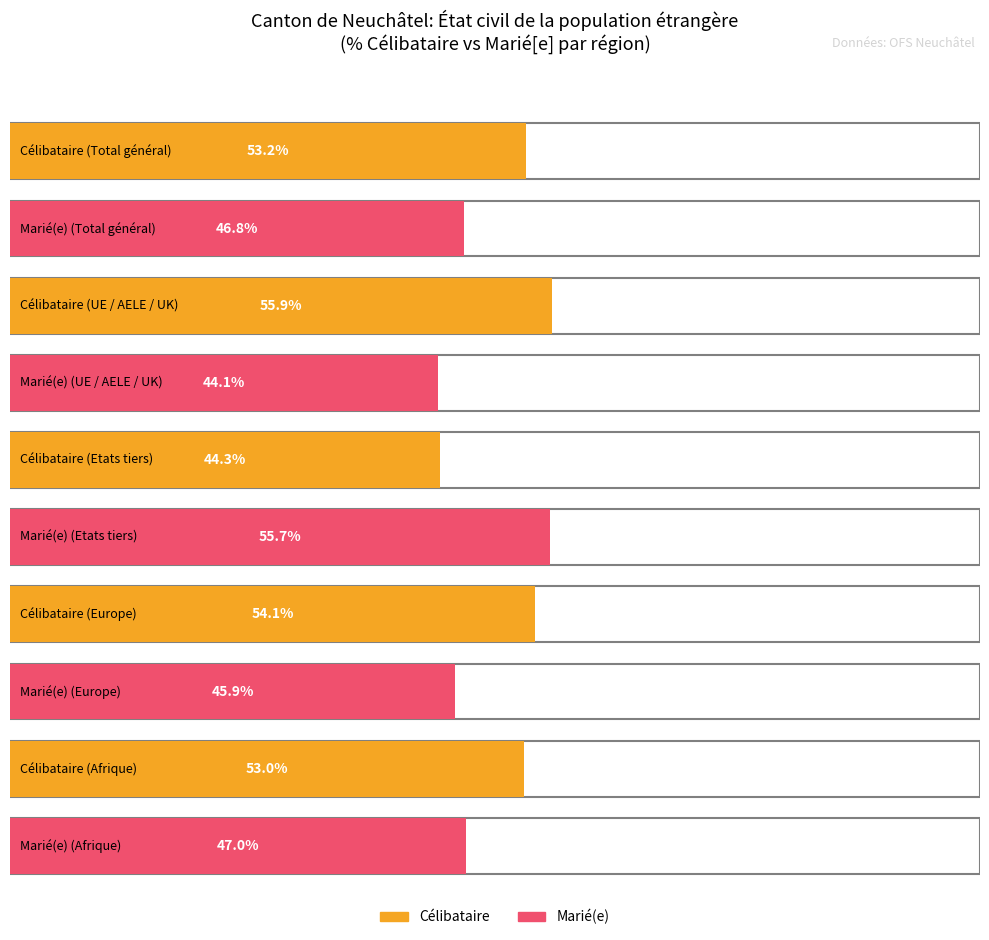

Which series has the largest total across all categories?

Célibataire